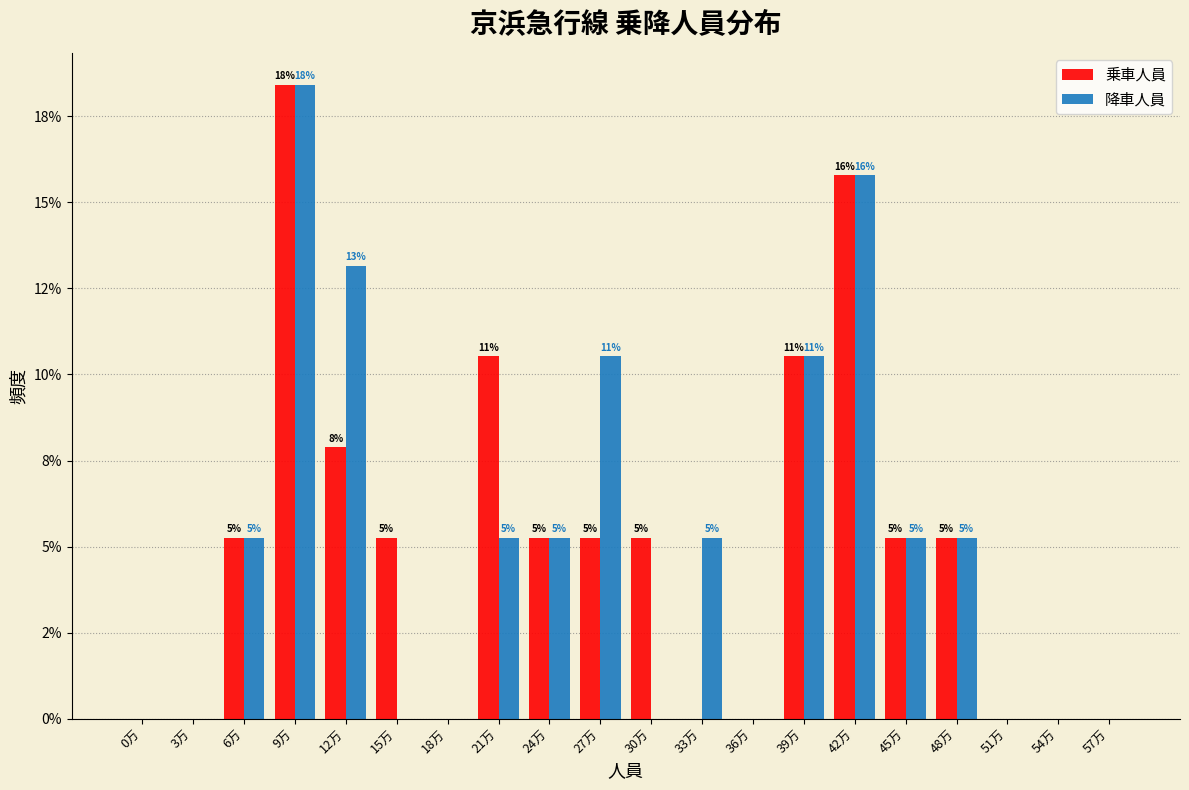

What are all the series names shown in the legend?

乗車人員, 降車人員